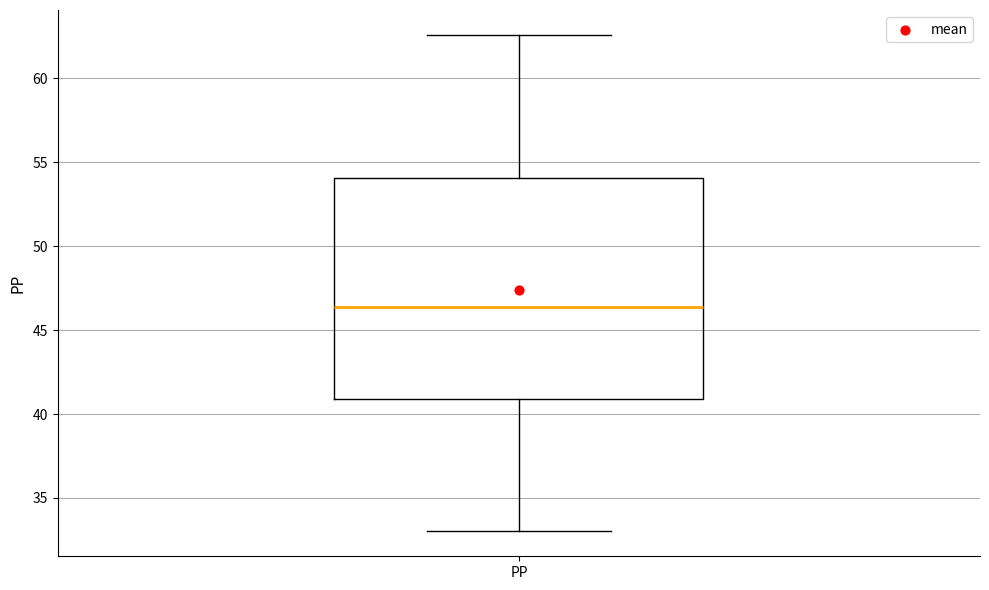

Where does the upper whisker of the box for PP end on the y-axis? The values are not printed on the chart, so give them approximately, as read against the axis.

62.5